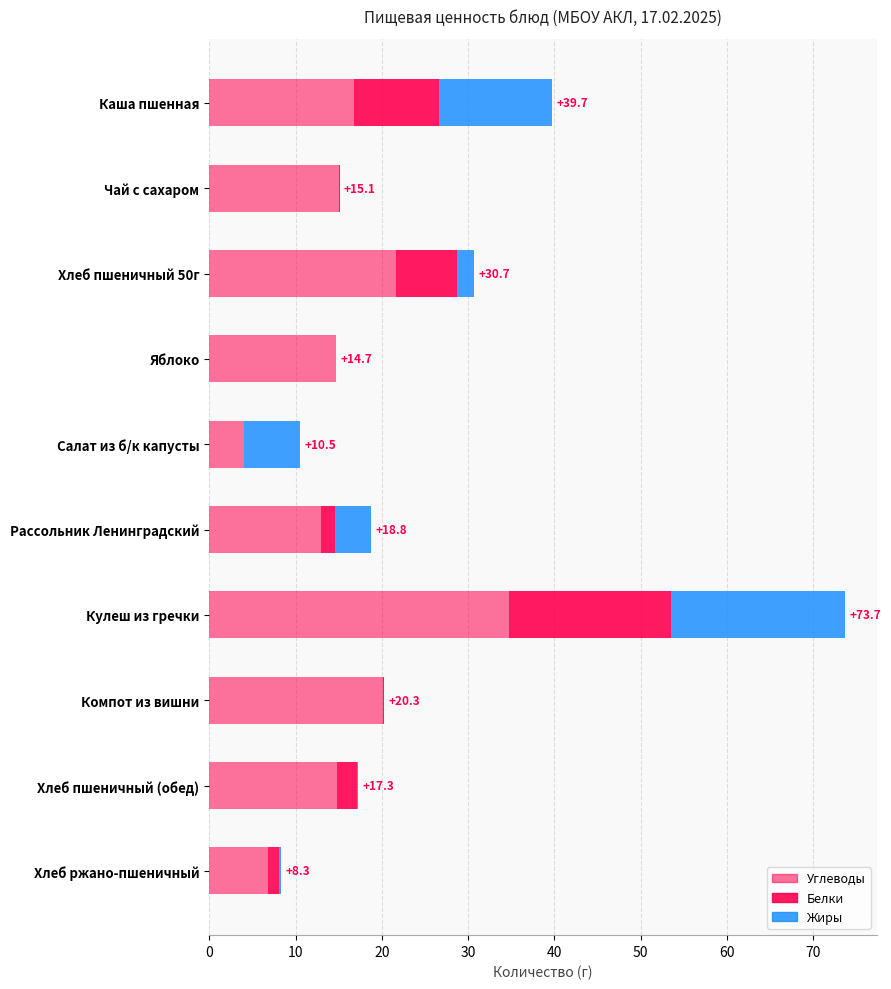

What is the difference between the maximum and minimum values in the Белки series?

18.8